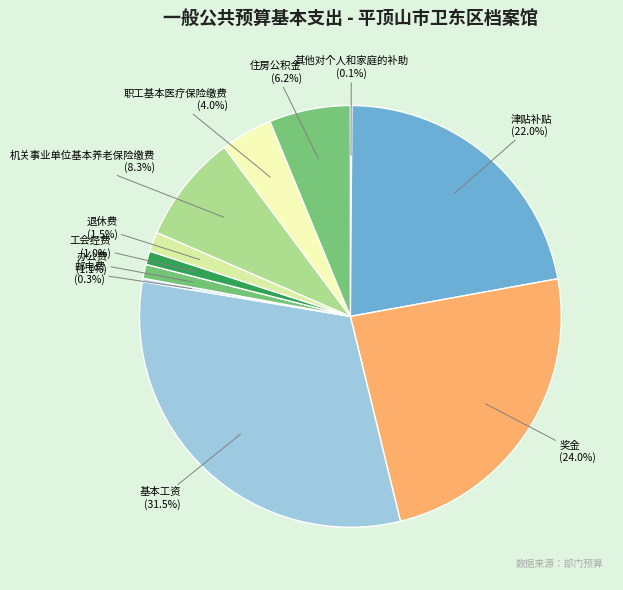

What percentage is NOT represented by 住房公积金?

93.8%